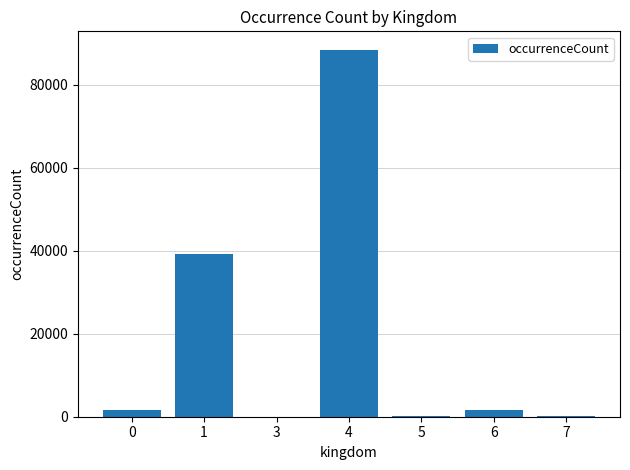

What is the sum of all values?

130913